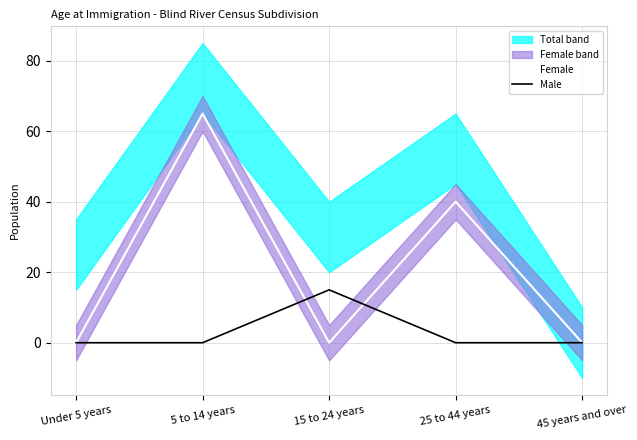

What is the maximum value shown in the chart?

65